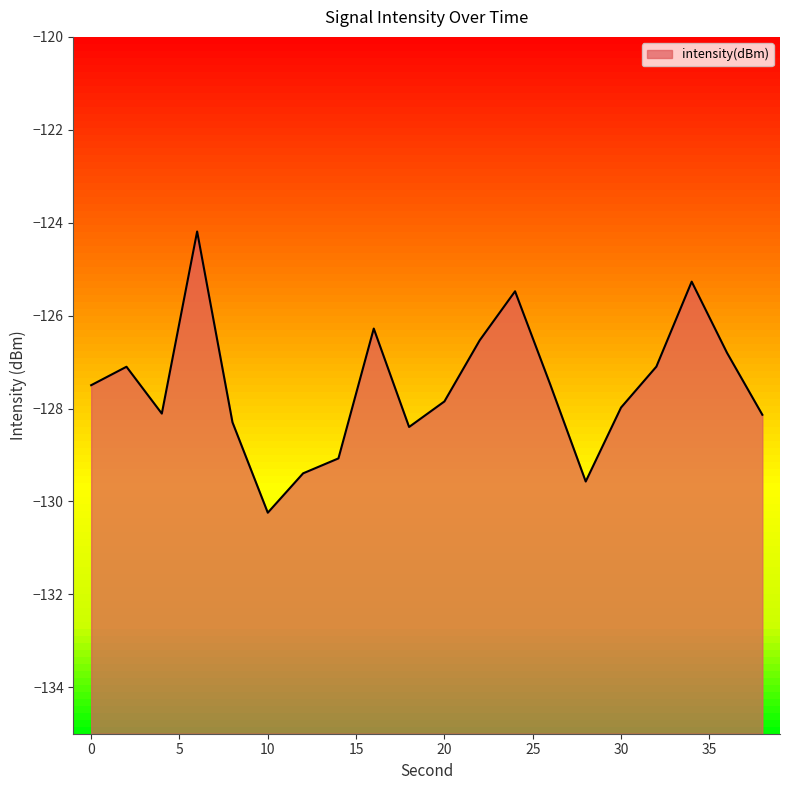

List the labels in order of value, largest first.

6, 34, 24, 16, 22, 36, 32, 2, 26, 0, 20, 30, 4, 38, 8, 18, 14, 12, 28, 10